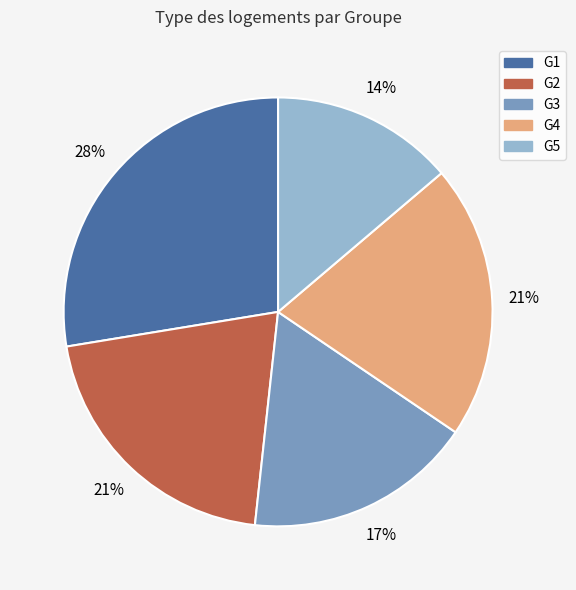

Does any single category account for the majority?

No